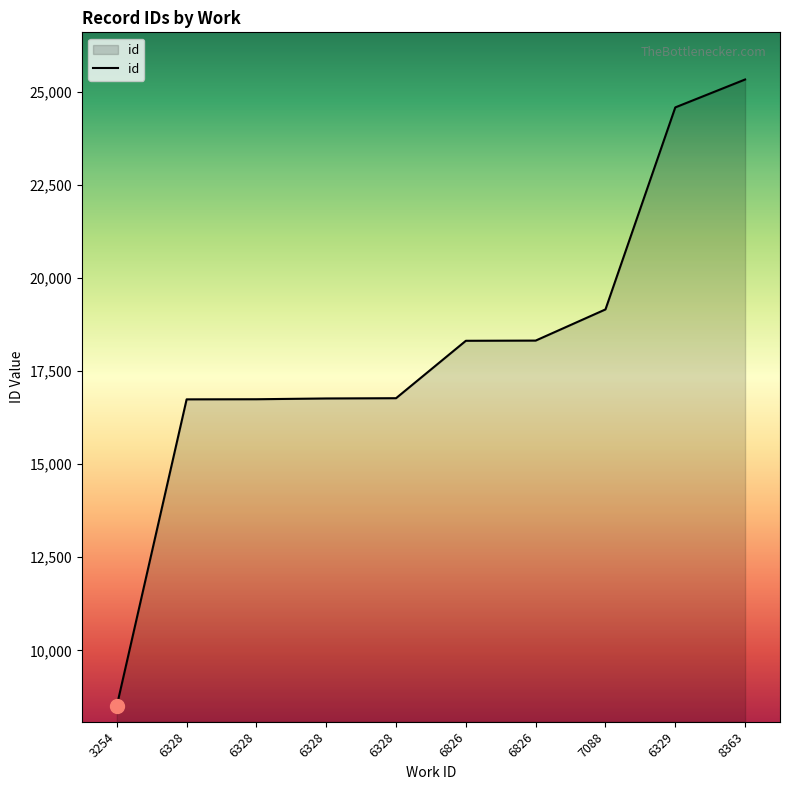

What is the greatest value displayed?

25329